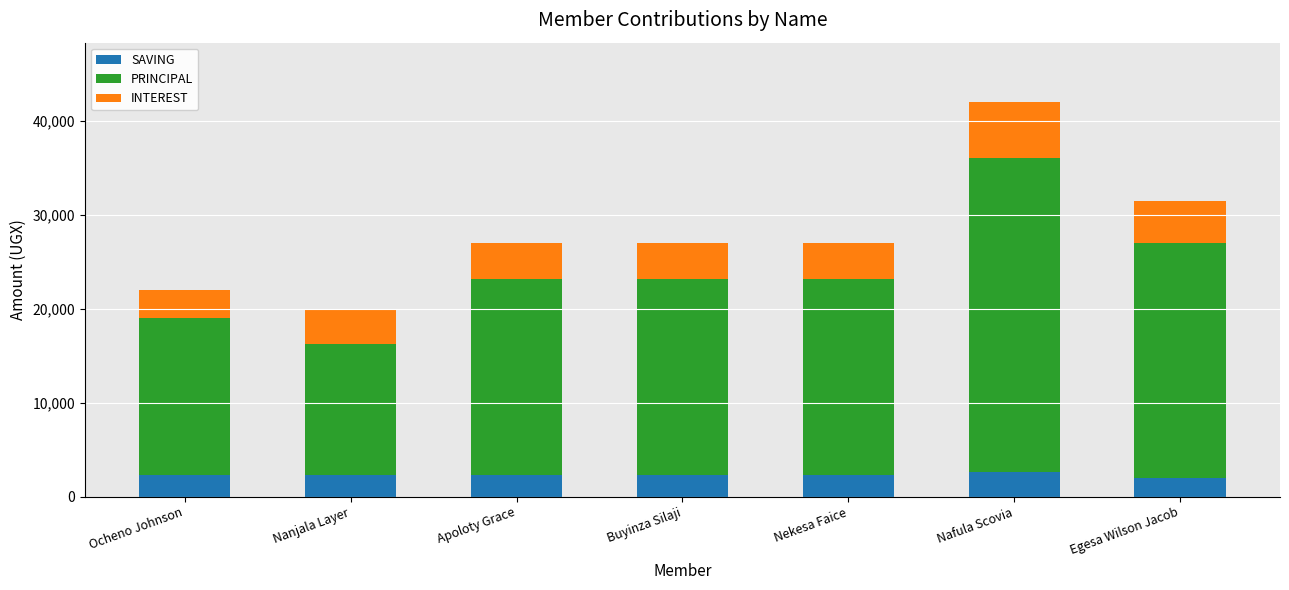

Read the SAVING value at Buyinza Silaji.

2300